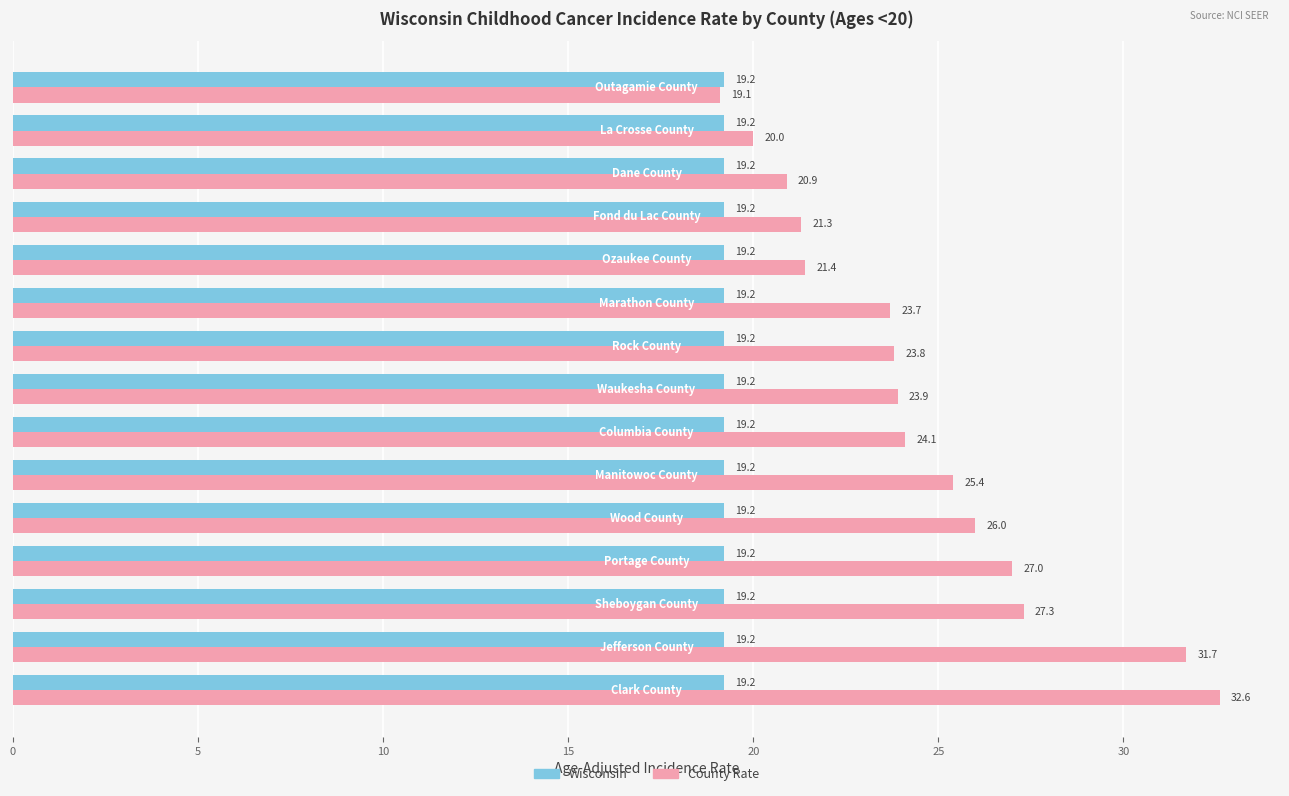

Which series has the largest range (max minus min)?

County Rate